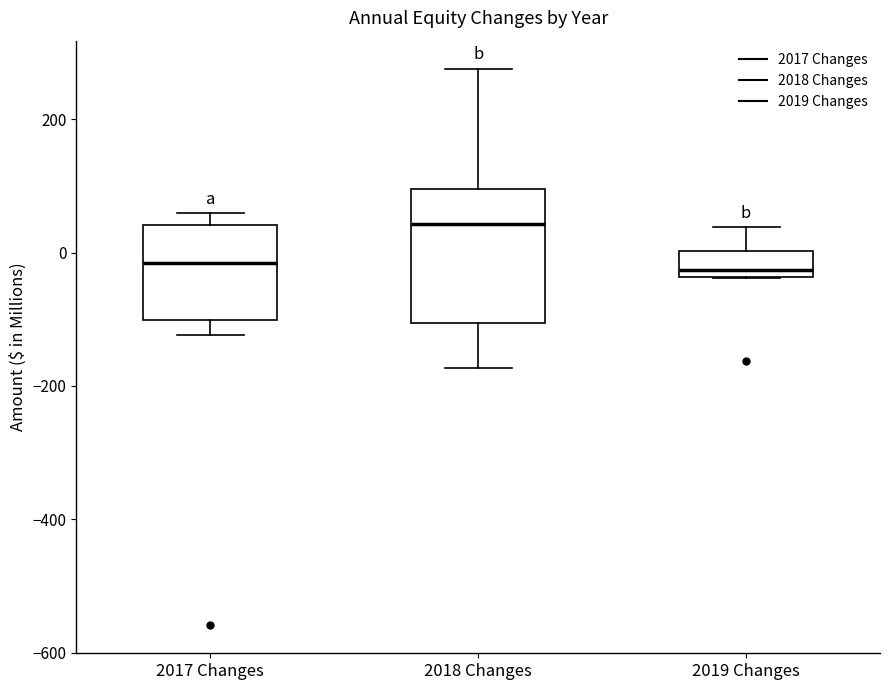

Where does the upper whisker of the box for 2018 Changes end on the y-axis? The values are not printed on the chart, so give them approximately, as read against the axis.

280